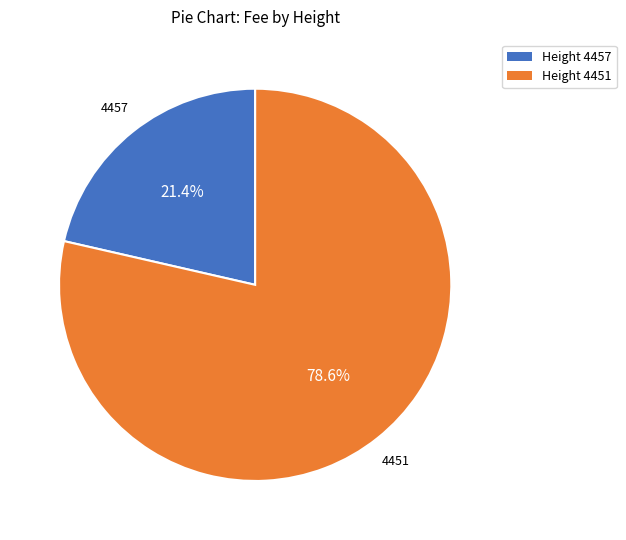

What is the smallest slice in the pie chart?

4457